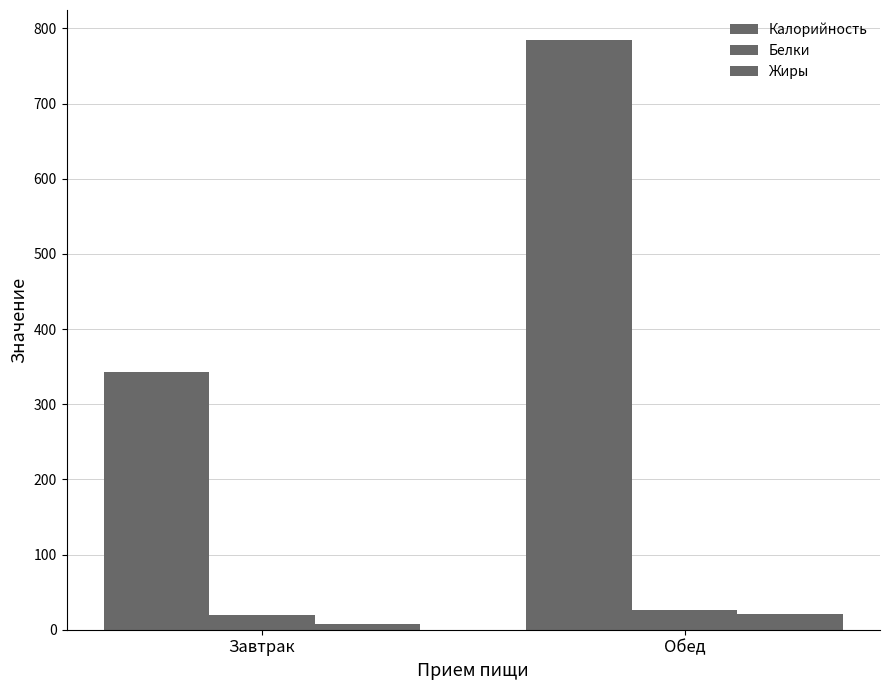

What is the value of the Калорийность bar at the 1st from the left?

342.7